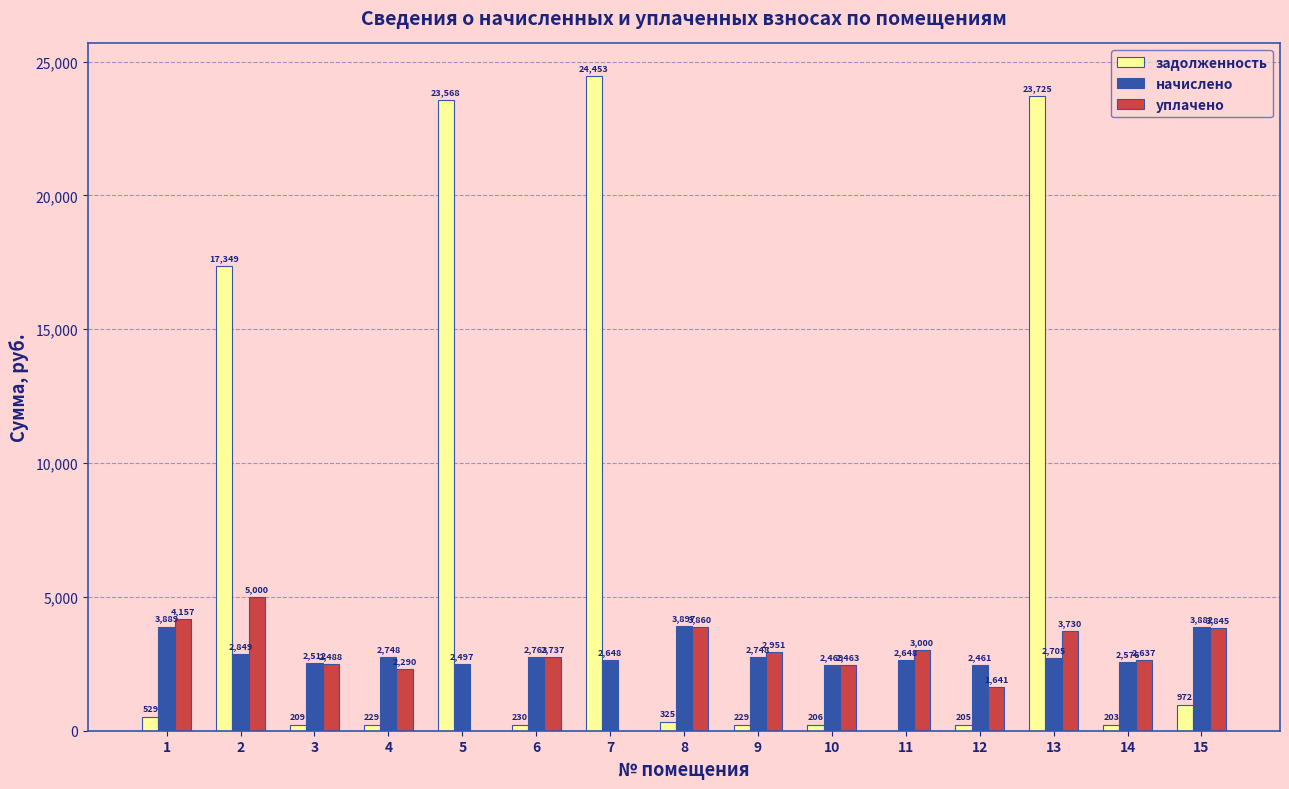

The value of уплачено at 13 is 2223.1. True or false?

False